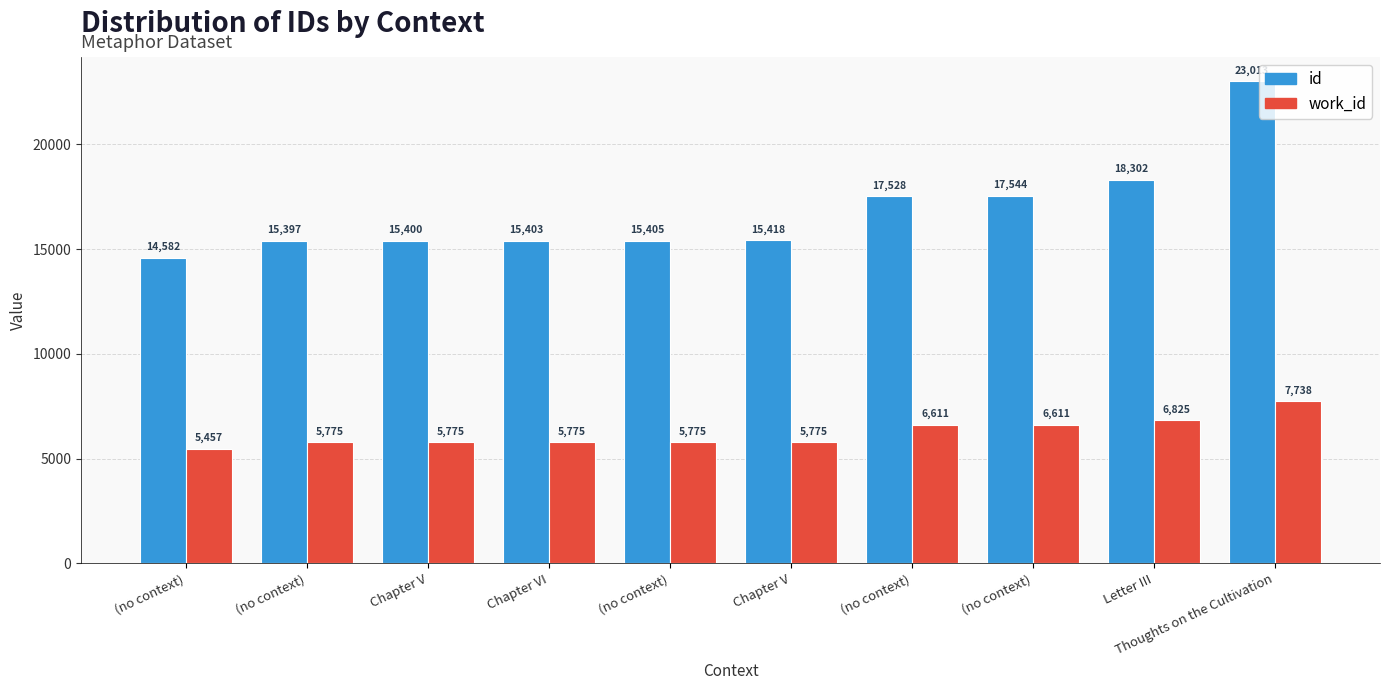

What are all the series names shown in the legend?

id, work_id